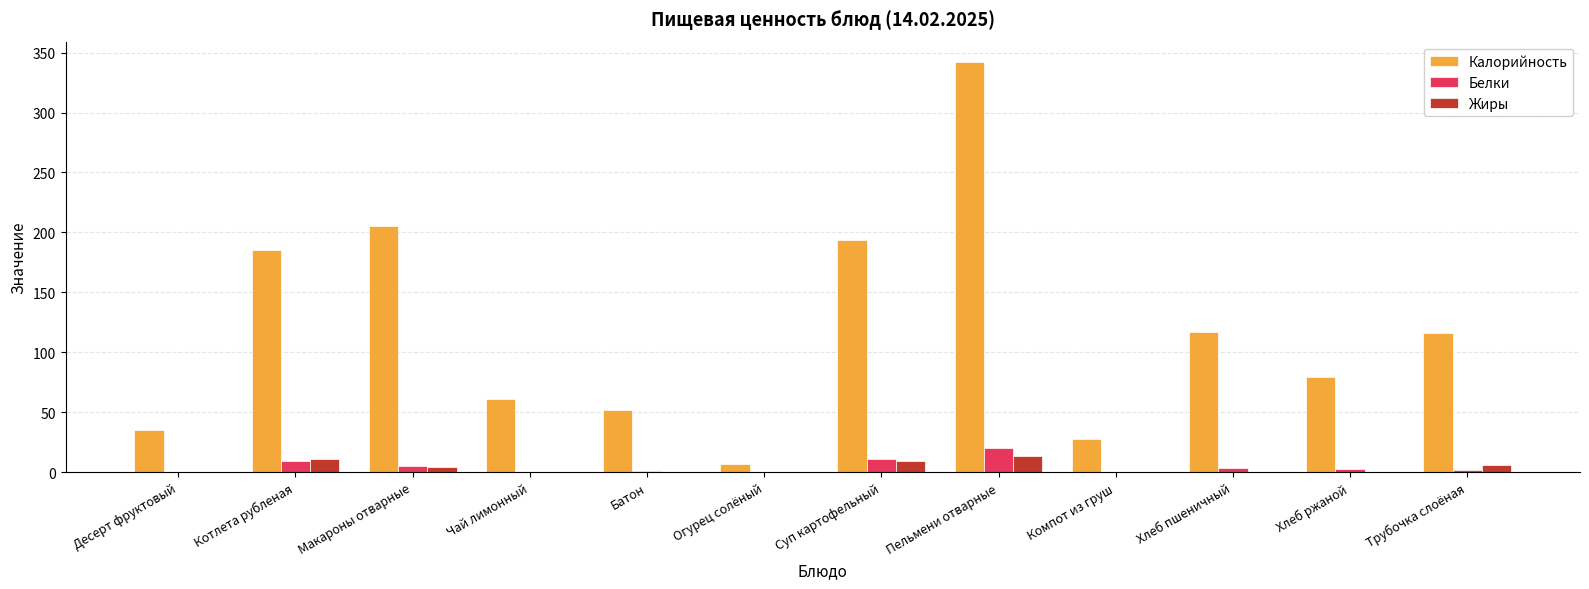

Are the bars horizontal?

No